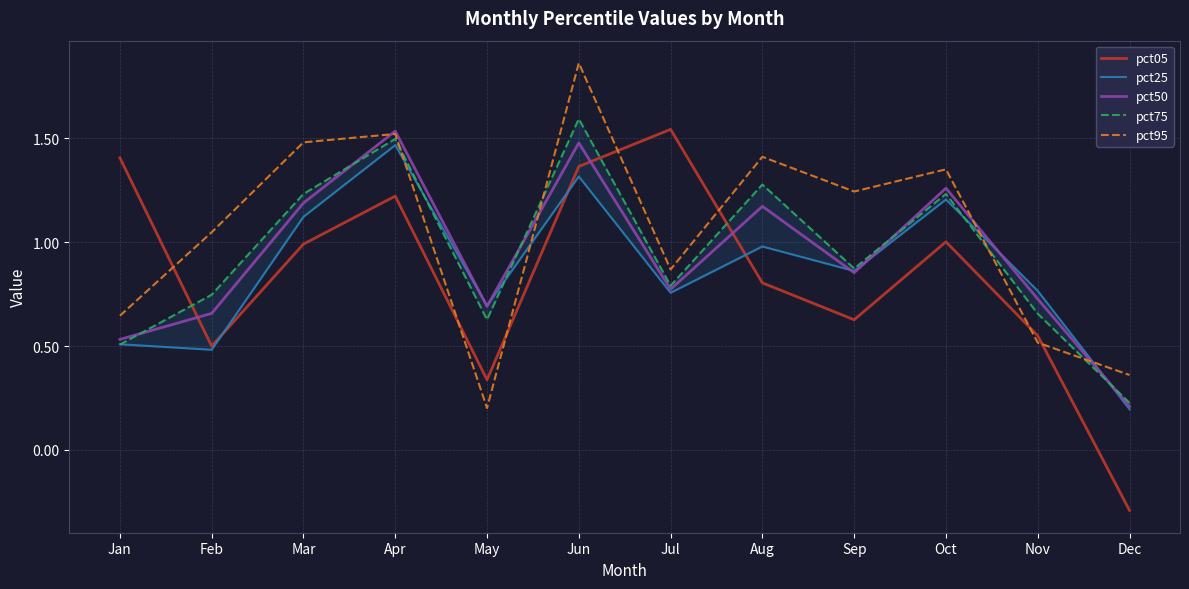

What is the average value of the pct75 series?

0.9